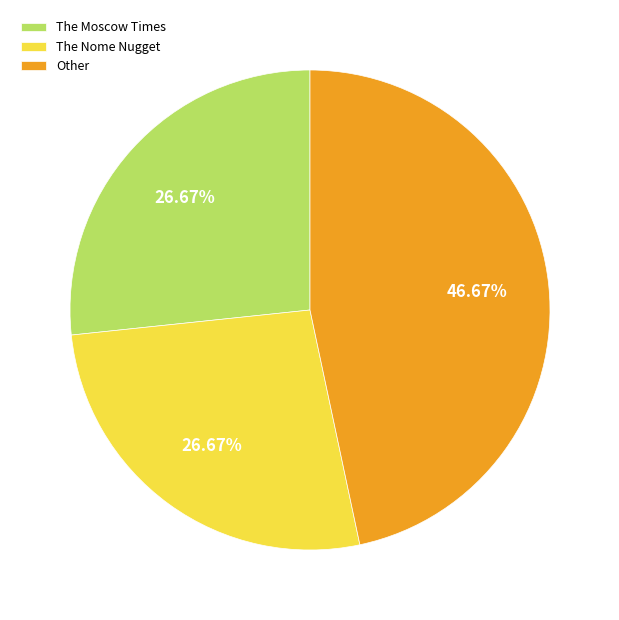

Is there any slice that represents more than half of the pie?

No